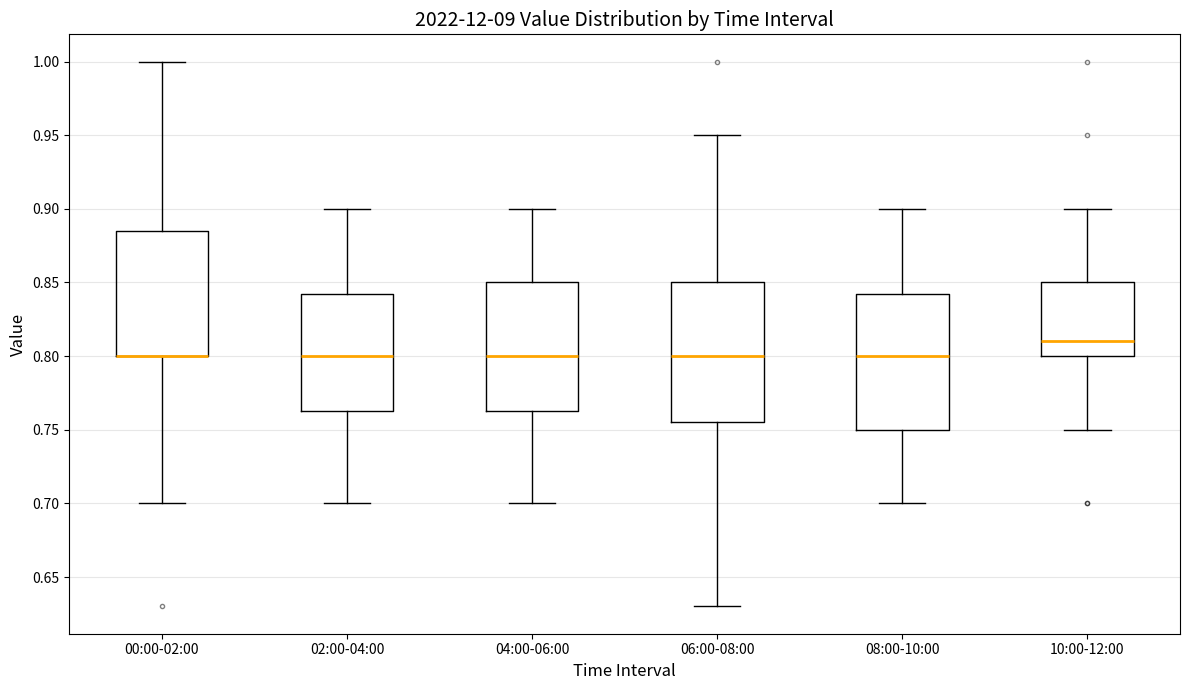

Reading left to right, transcribe this box plot: for each box, give where its median line is, the range the box spans, and where its two whiskers end, as read against the y-axis. The values are not printed on the chart, so give them approximately, as read against the axis.

00:00-02:00: median 0.800 (drawn on the box's lower edge), box 0.800 to 0.885, whiskers 0.700 to 1.000
02:00-04:00: median 0.800, box 0.765 to 0.845, whiskers 0.700 to 0.900
04:00-06:00: median 0.800, box 0.765 to 0.850, whiskers 0.700 to 0.900
06:00-08:00: median 0.800, box 0.755 to 0.850, whiskers 0.630 to 0.950
08:00-10:00: median 0.800, box 0.750 to 0.845, whiskers 0.700 to 0.900
10:00-12:00: median 0.810, box 0.800 to 0.850, whiskers 0.750 to 0.900